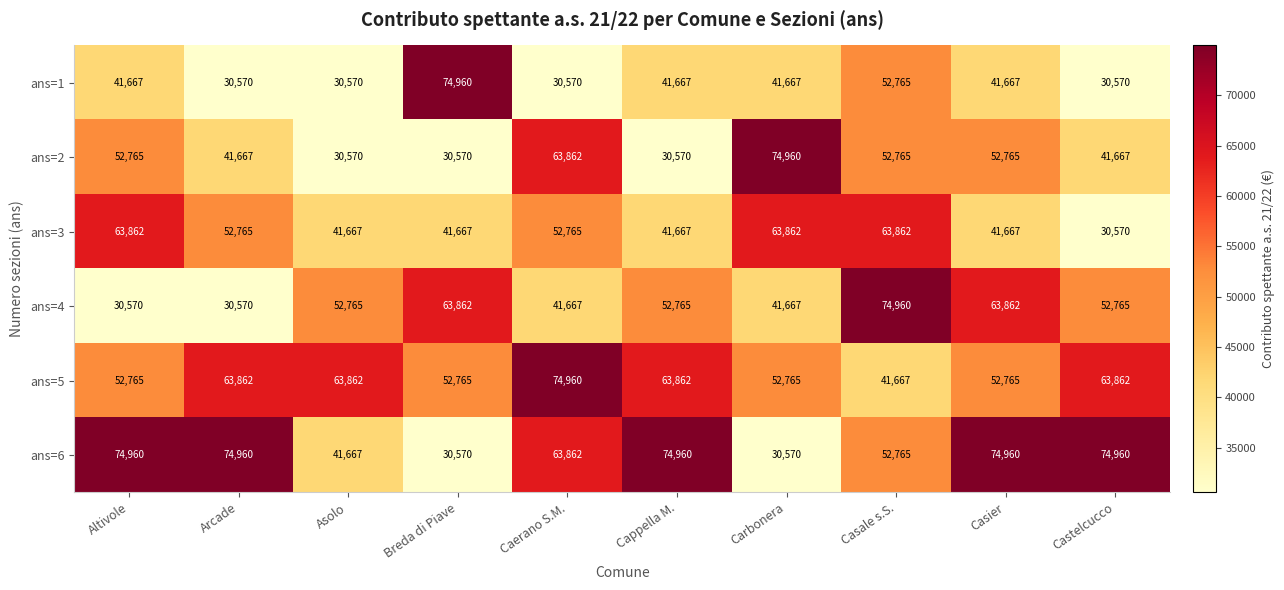

How many data points does each series have?

10